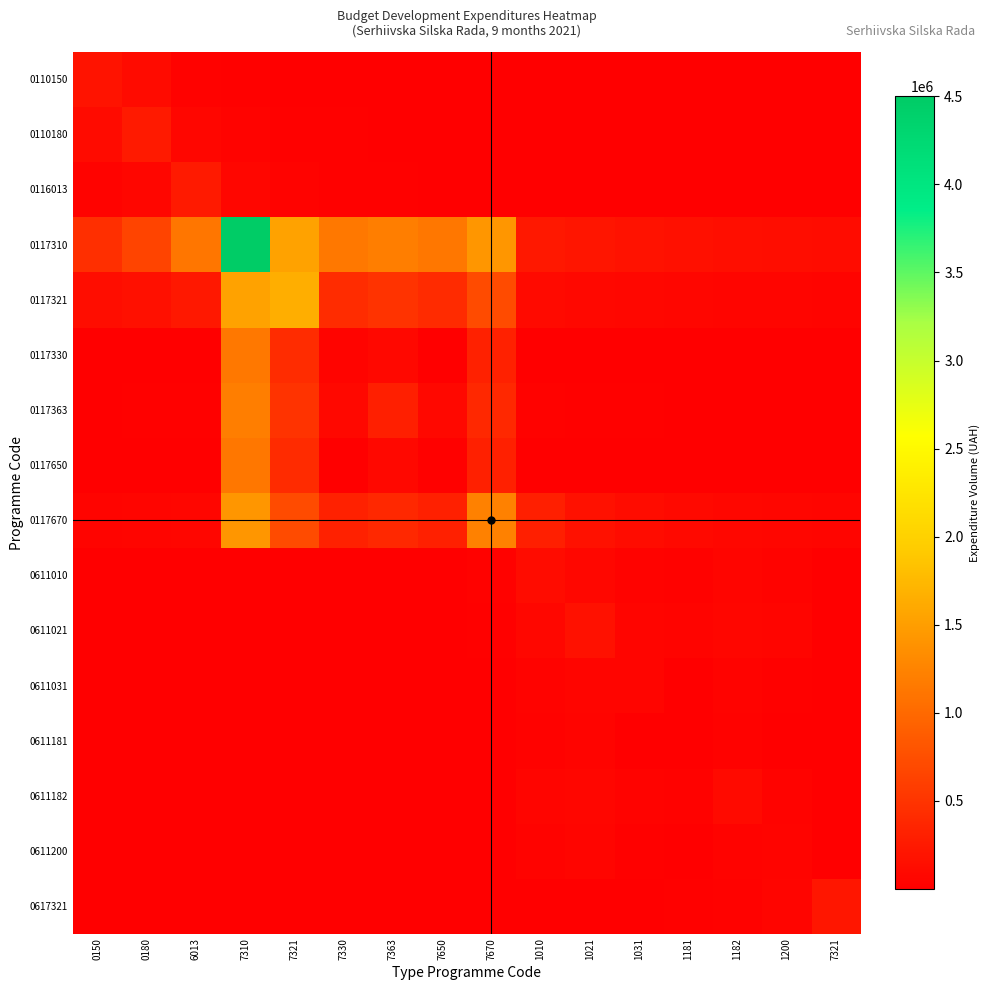

What is the total value across all series at 1031?

684719.1